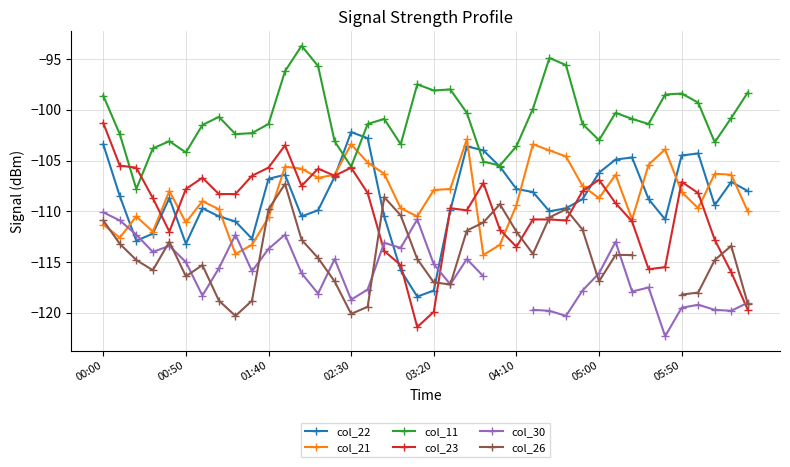

True or false: col_22 has more than 2 points higher than both neighbors.

True